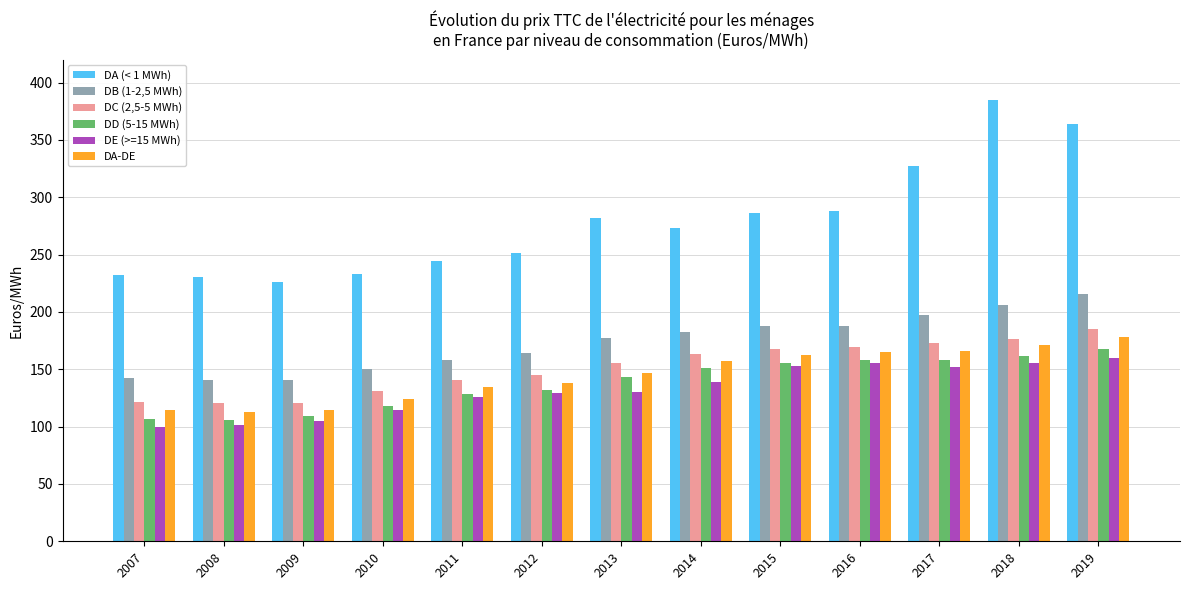

At which label is DA-DE closest to 145?

2013